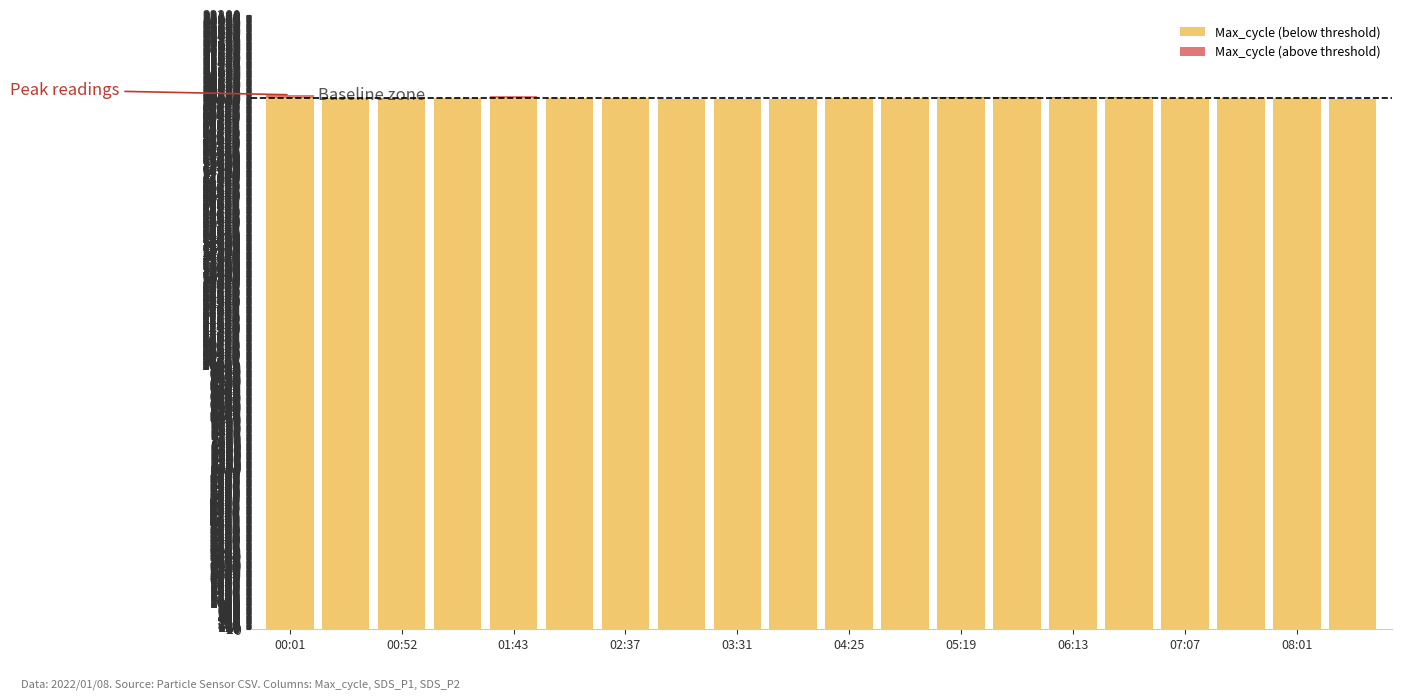

Does the chart contain stacked bars?

Yes